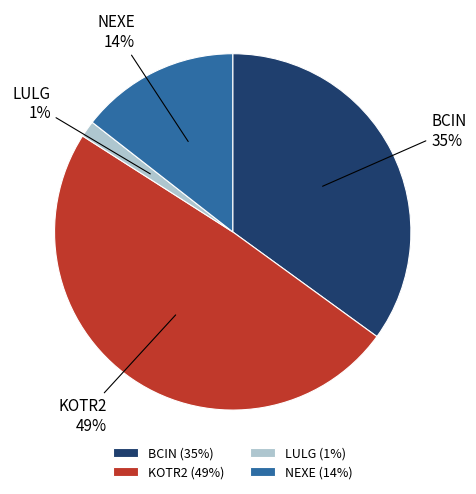

Is it true that LULG is 1% of the pie?

True